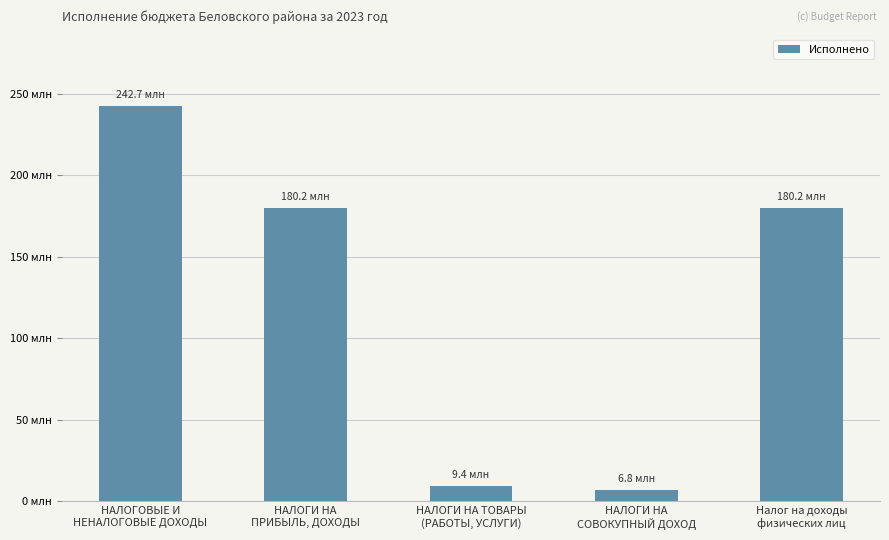

Does the chart contain any negative values?

No